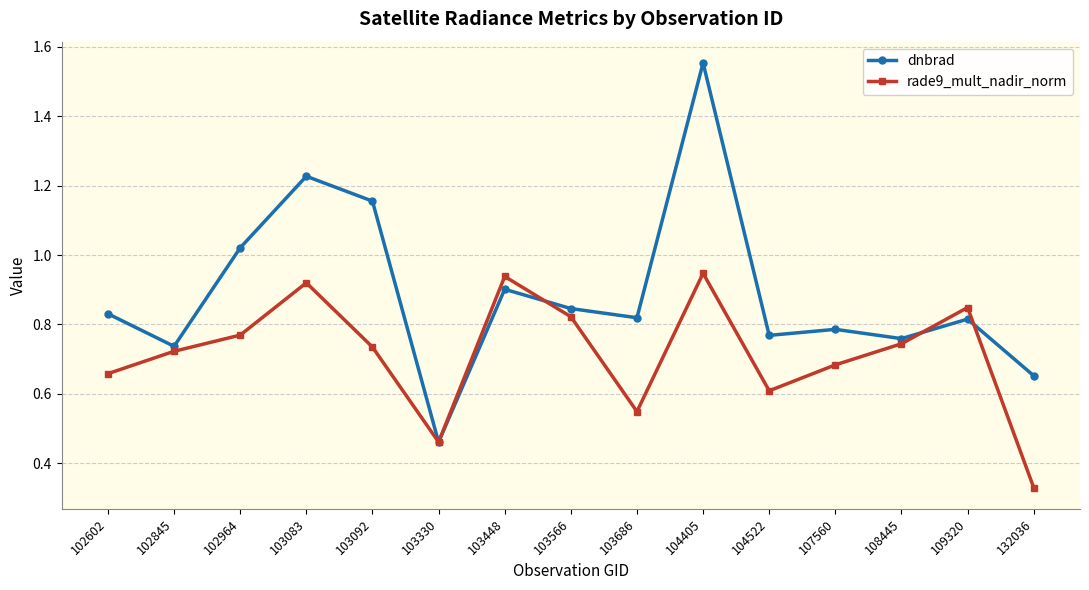

What is the difference between the maximum and minimum values in the rade9_mult_nadir_norm series?

0.6